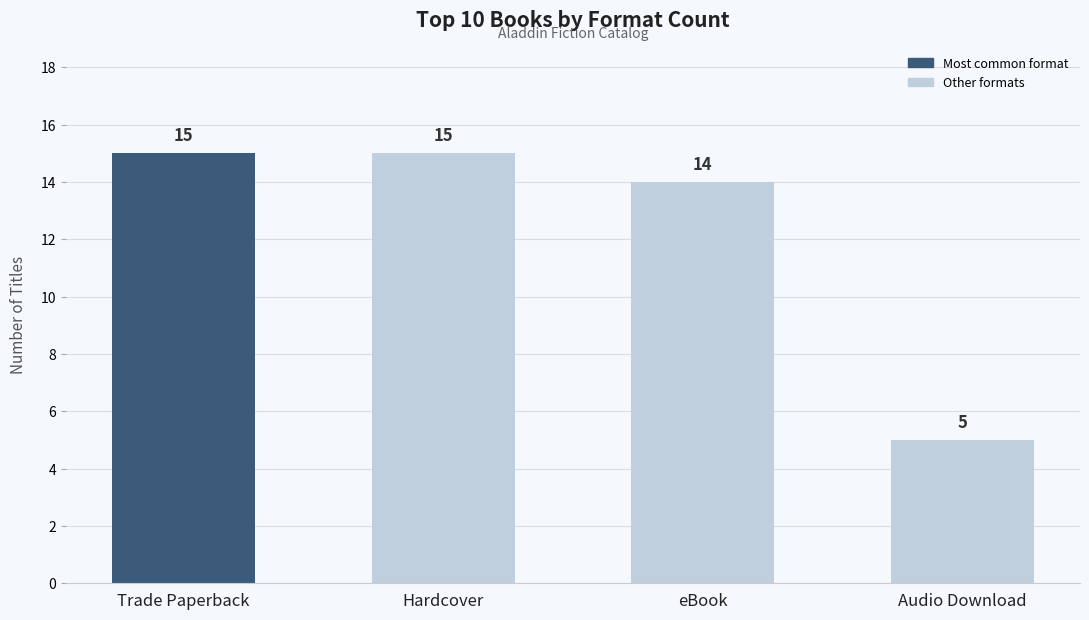

Reading left to right, extract all data points from this chart.

15	15	14	5